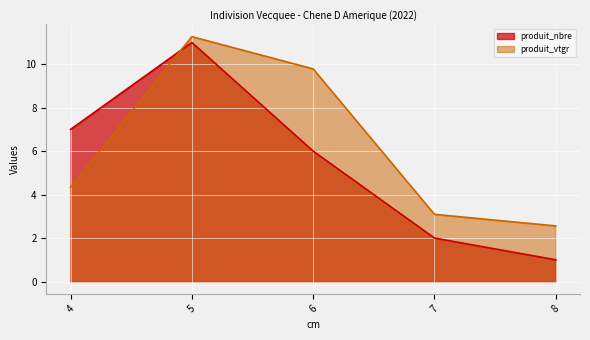

Is the value of produit_vtgr at 7 greater than the value of produit_nbre at 5?

No